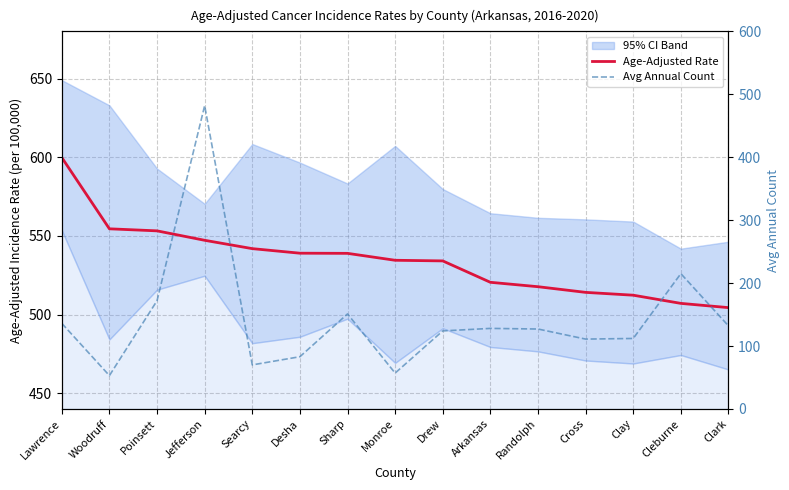

What is the minimum value shown in the chart?

53.0